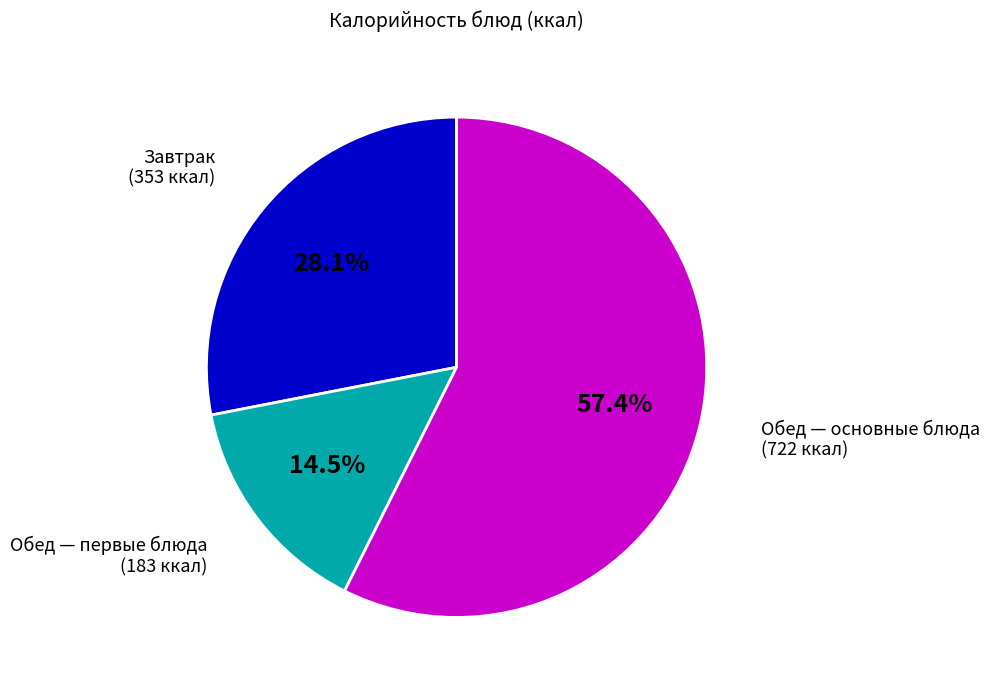

Is there any slice that represents more than half of the pie?

Yes